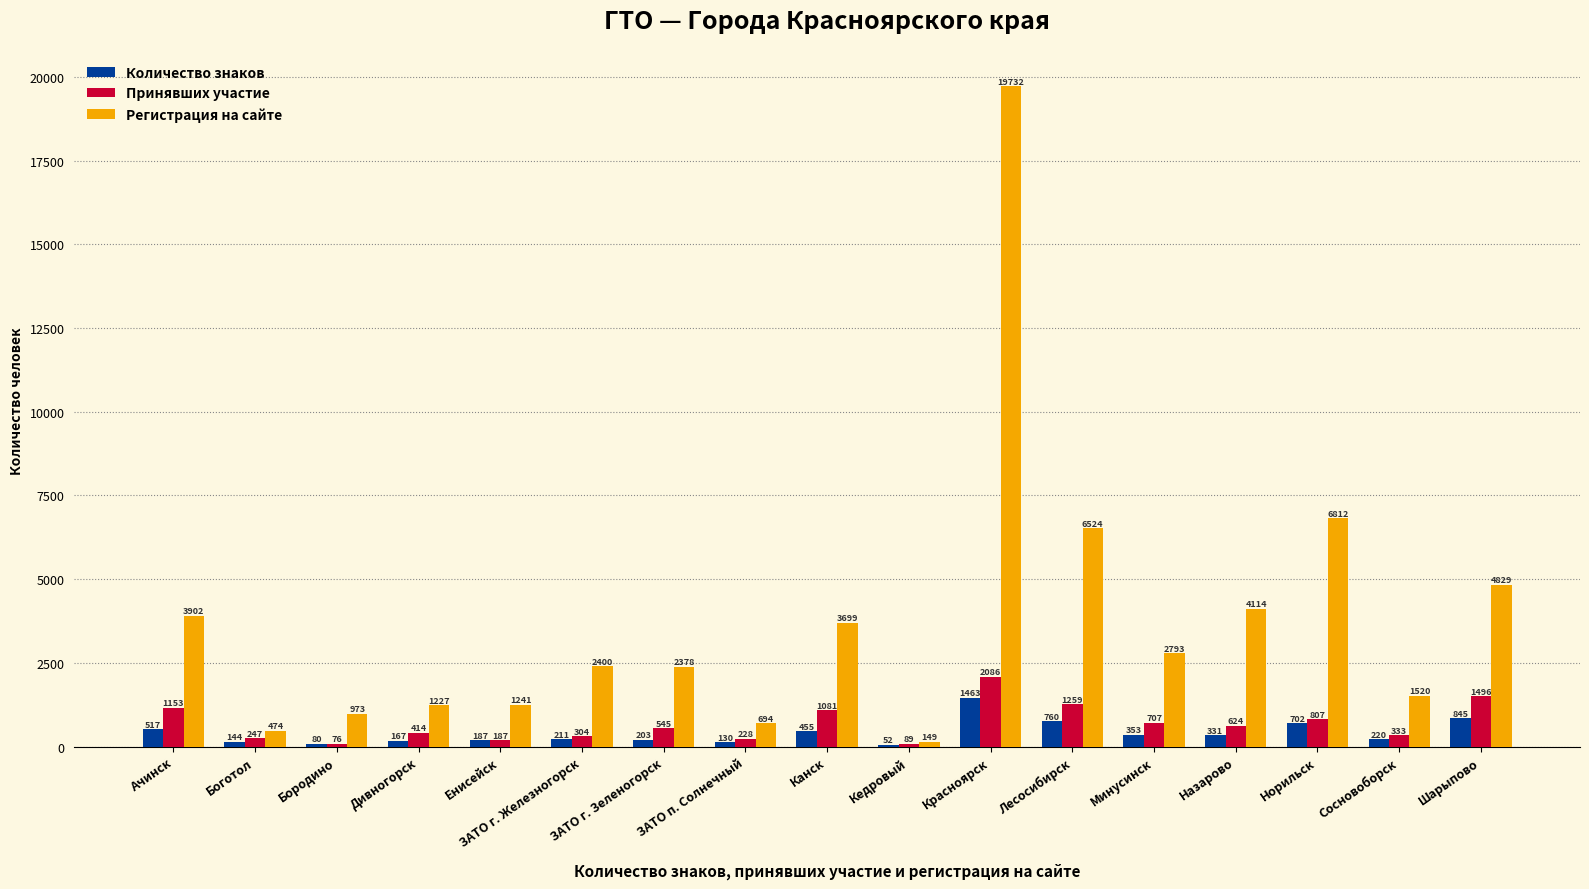

What is the average value of the Количество знаков series?

401